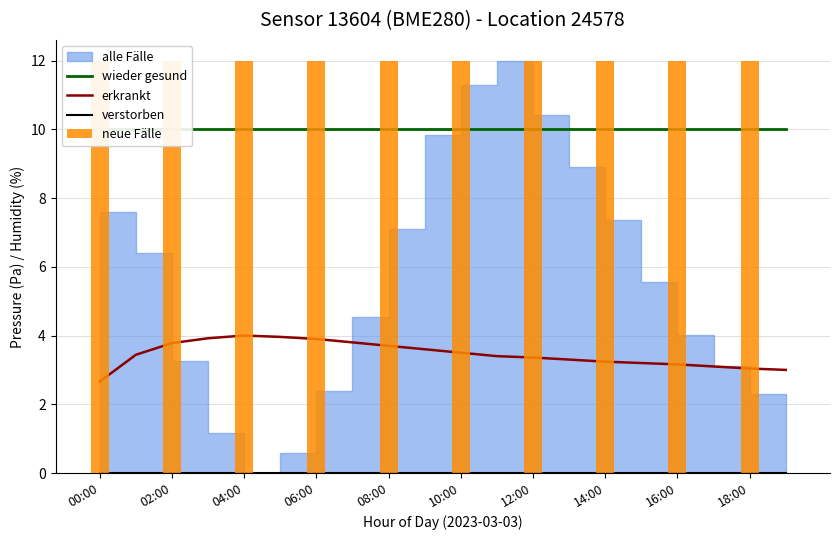

At which category is the sum across all series the highest?

04:00